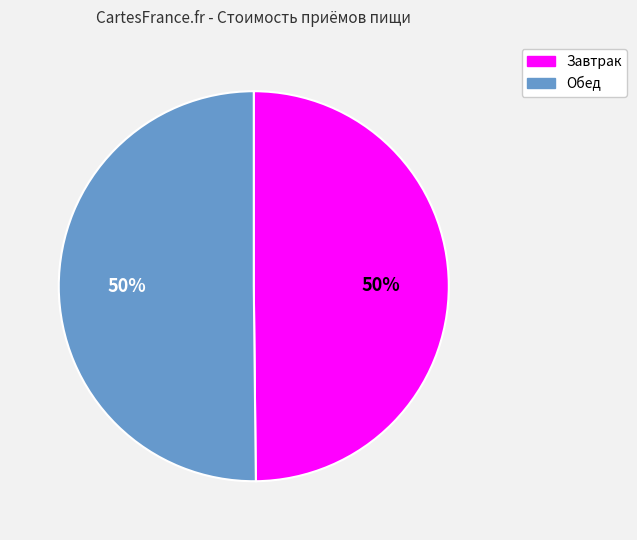

True or false: Завтрак accounts for 50% of the total.

True